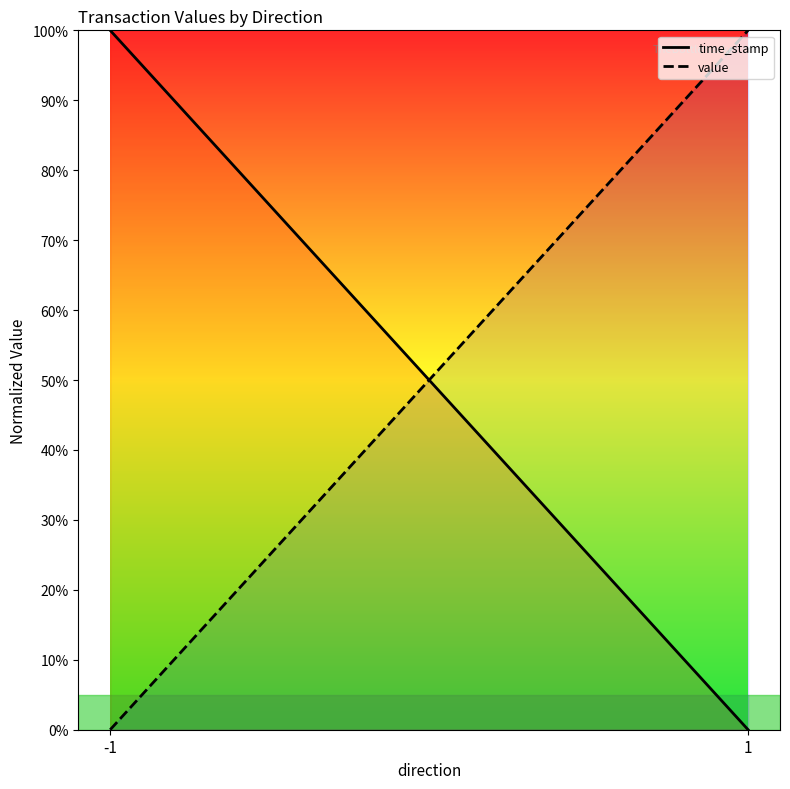

List the labels in order of time_stamp value, largest first.

-1, 1